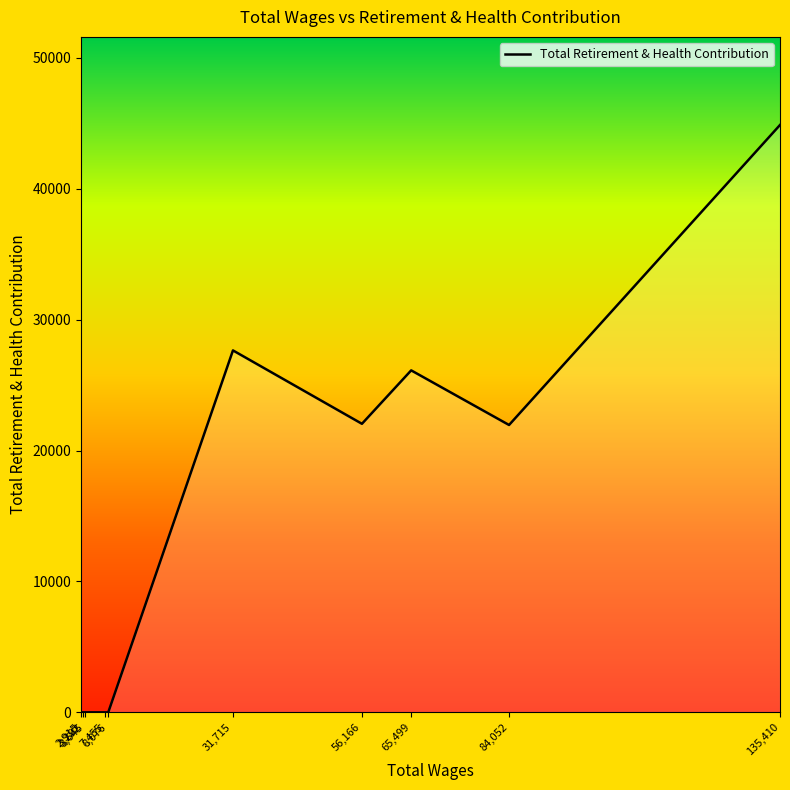

How many lines are shown in the chart?

1